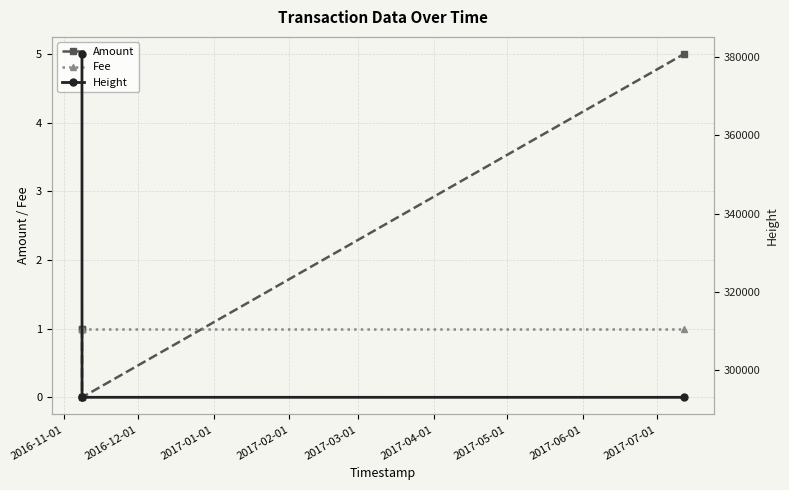

What is the value of the Fee point at the 3rd from the left?

1